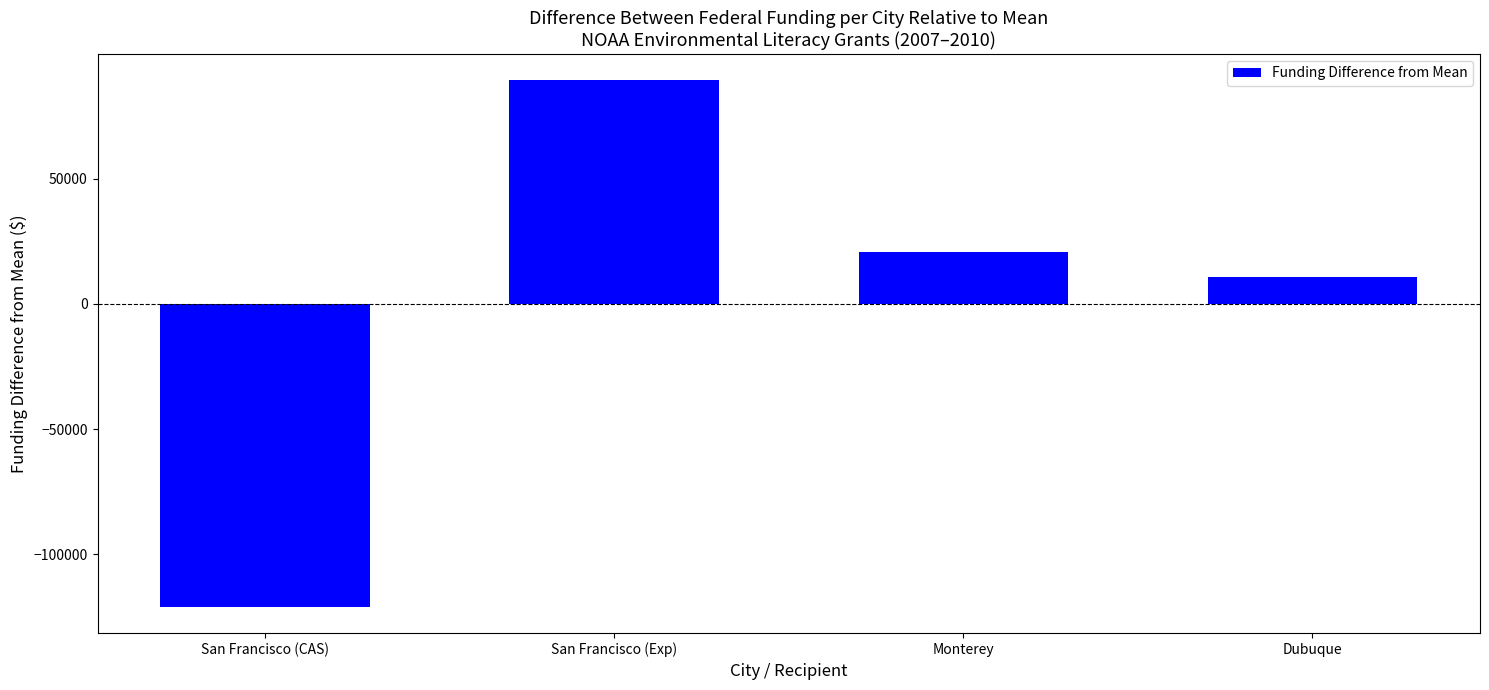

List the labels in order of value, largest first.

San Francisco (Exp), Monterey, Dubuque, San Francisco (CAS)